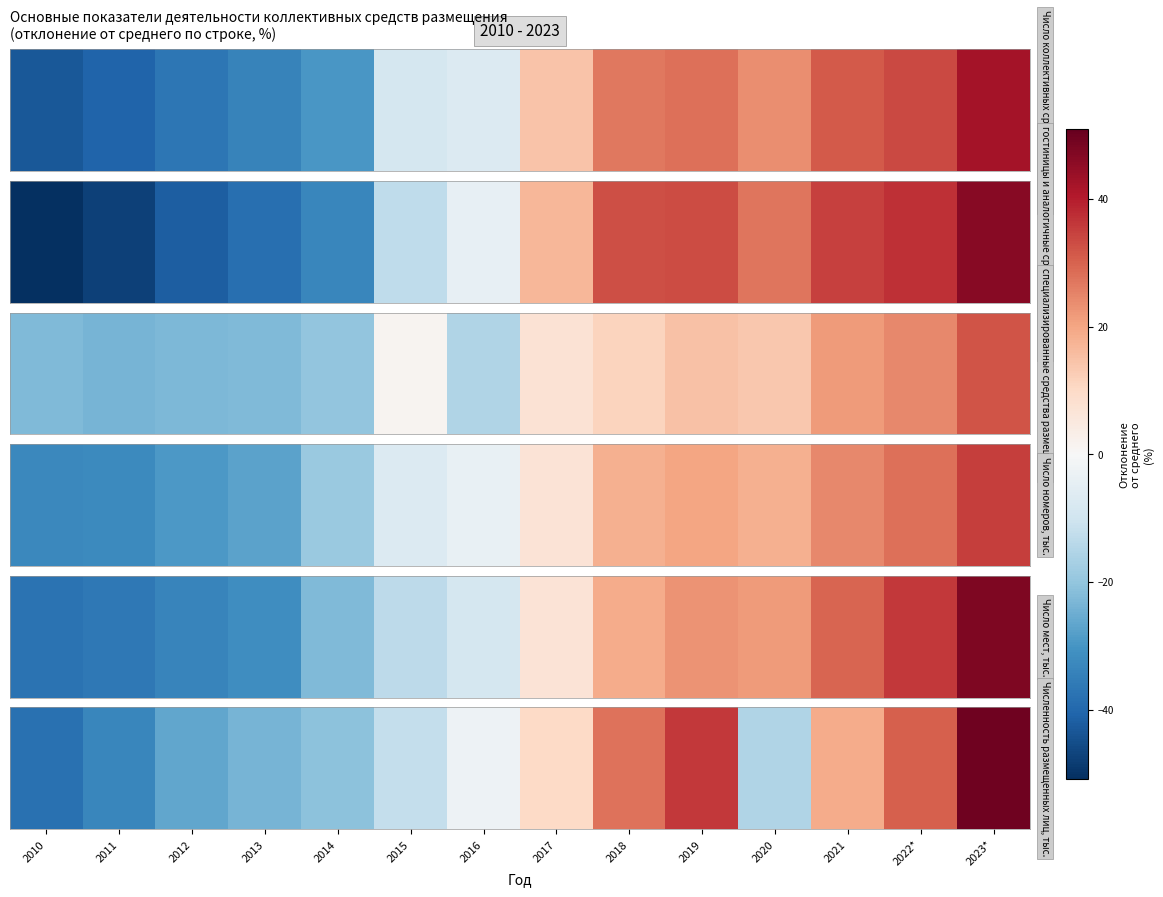

How many data points does each series have?

14